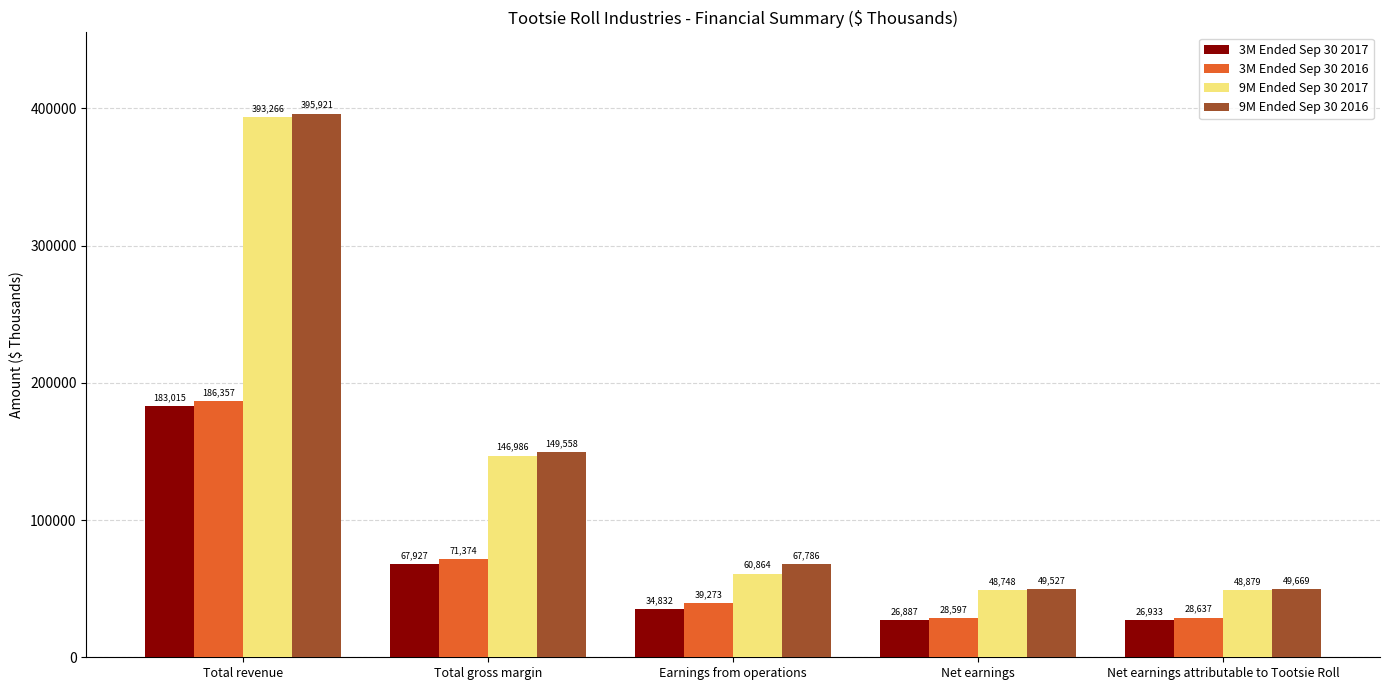

Reading left to right, what are all the values shown in this chart?

3M Ended Sep 30 2017: Total revenue=183015	Total gross margin=67927	Earnings from operations=34832	Net earnings=26887	Net earnings attributable to Tootsie Roll=26933
3M Ended Sep 30 2016: Total revenue=186357	Total gross margin=71374	Earnings from operations=39273	Net earnings=28597	Net earnings attributable to Tootsie Roll=28637
9M Ended Sep 30 2017: Total revenue=393266	Total gross margin=146986	Earnings from operations=60864	Net earnings=48748	Net earnings attributable to Tootsie Roll=48879
9M Ended Sep 30 2016: Total revenue=395921	Total gross margin=149558	Earnings from operations=67786	Net earnings=49527	Net earnings attributable to Tootsie Roll=49669